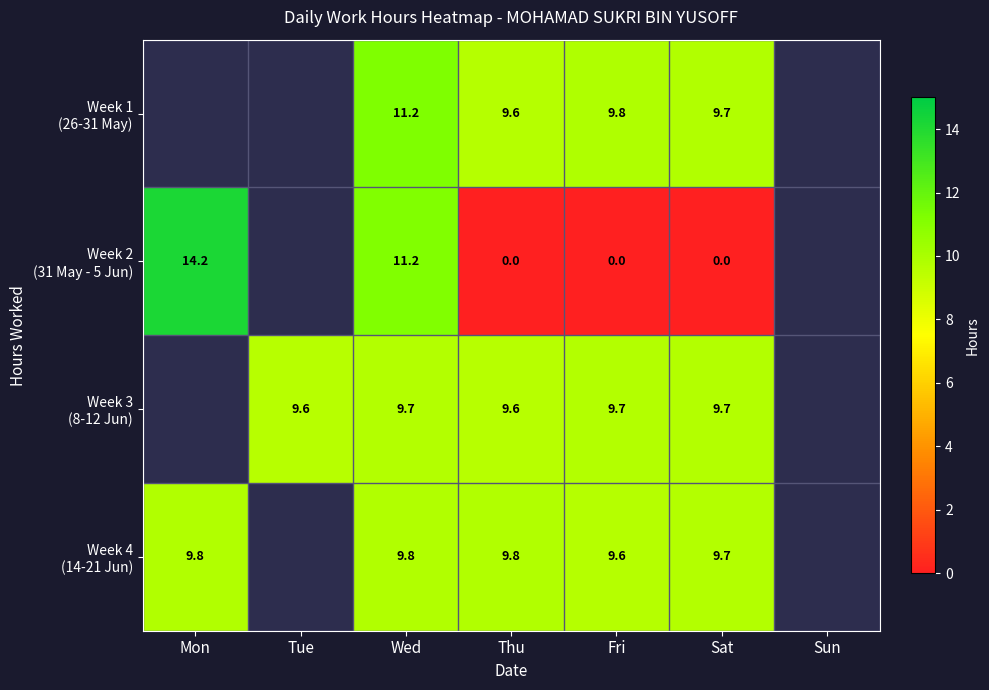

What is the total value across all series at Fri?

29.1